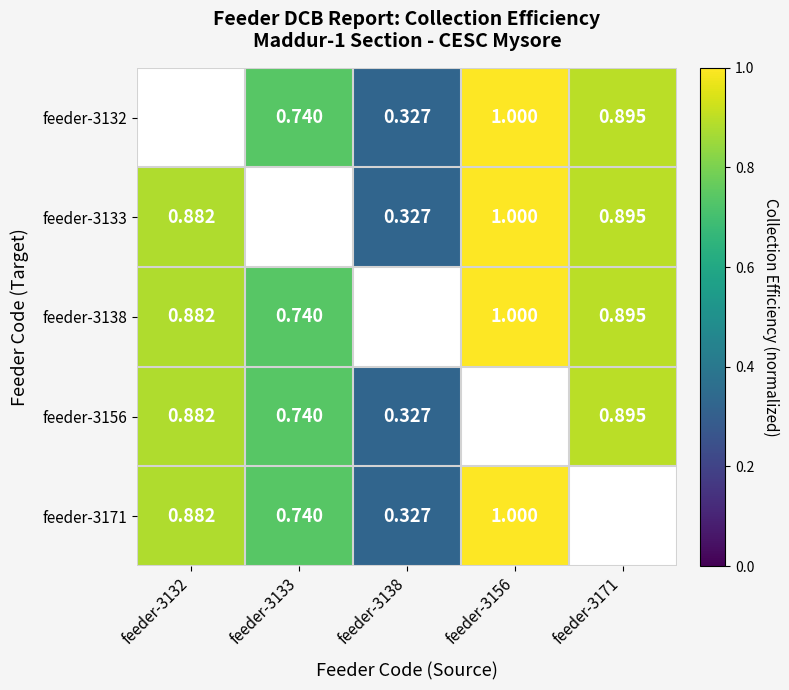

Is the value of feeder-3138 at feeder-3132 greater than the value of feeder-3132 at feeder-3171?

No